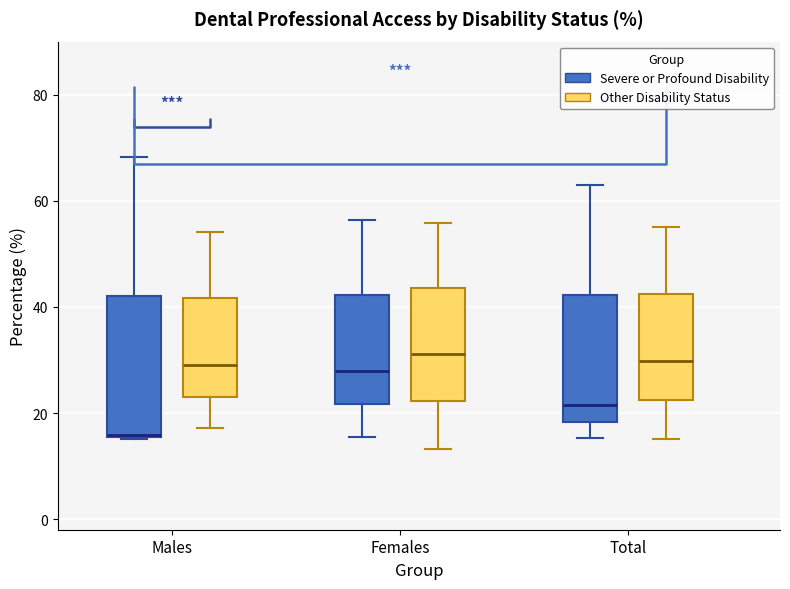

Where does the lower whisker of the box for Total (Severe or Profound Disability) end on the y-axis? The values are not printed on the chart, so give them approximately, as read against the axis.

16